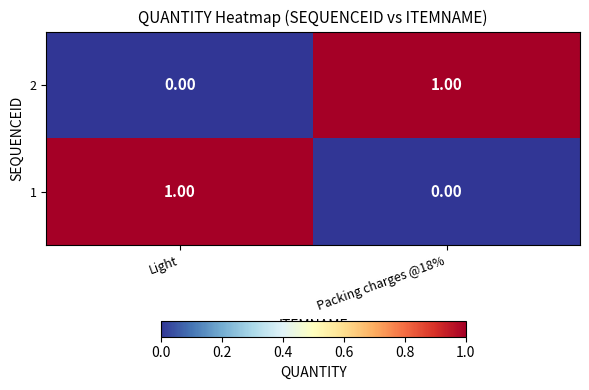

Where is 2 nearest to the value 0?

Light